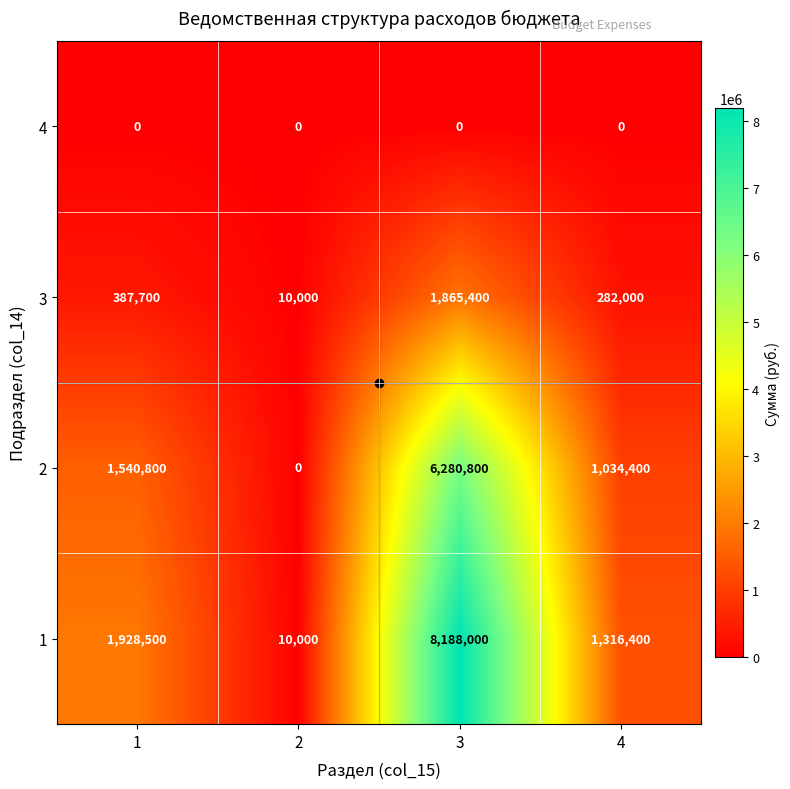

Is it true that 3 equals 387700 at 1?

True